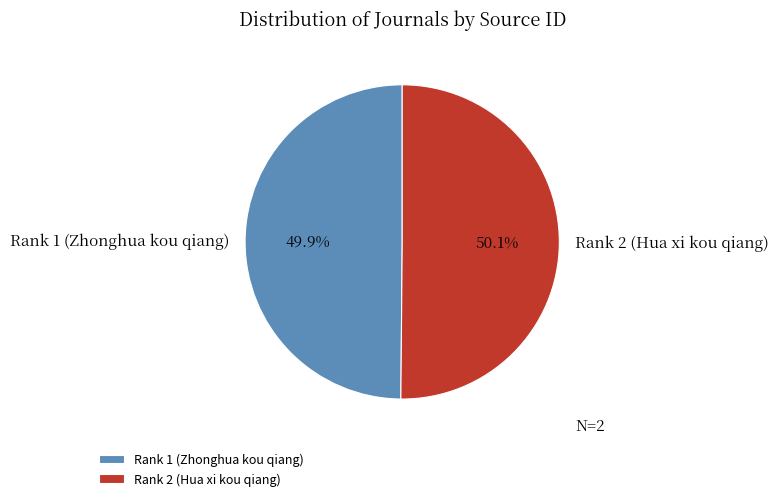

What percentage do Rank 1 (Zhonghua kou qiang) and Rank 2 (Hua xi kou qiang) together represent?

100.0%